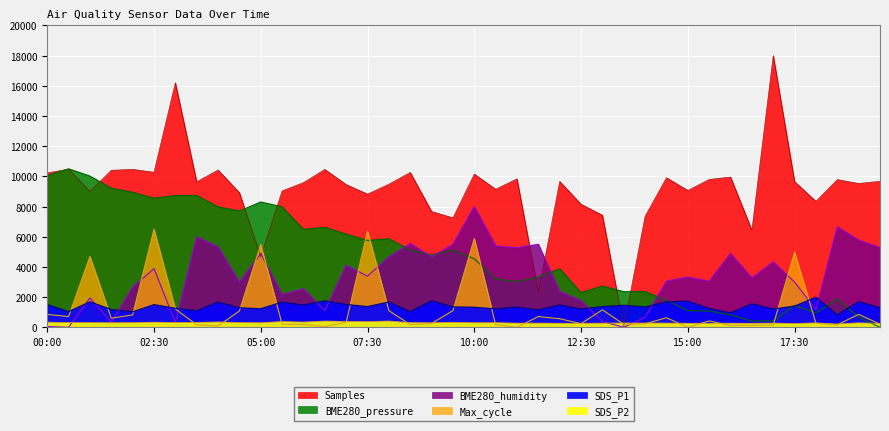

Reading left to right, what are all the values shown in this chart?

SDS_P1: 00:00=1512.0	00:30=1040.4	01:00=1692.0	01:30=1182.6	02:00=1026.0	02:30=1506.6	03:00=1260.0	03:30=1103.4	04:00=1674.0	04:30=1296.0	05:00=1238.4	05:30=1668.6	06:00=1476.0	06:30=1755.0	07:00=1517.4	07:30=1377.0	08:00=1679.4	08:30=1044.0	09:00=1767.6	09:30=1355.4	10:00=1332.0	10:30=1224.0	11:00=1337.4	11:30=1157.4	12:00=1485.0	12:30=1215.0	13:00=1373.4	13:30=1463.4	14:00=1350.0	14:30=1688.4	15:00=1737.0	15:30=1251.0	16:00=968.4	16:30=1560.6	17:00=1211.4	17:30=1407.6	18:00=1998.0	18:30=833.4	19:00=1706.4	19:30=1301.4
SDS_P2: 00:00=344.0	00:30=316.0	01:00=317.6	01:30=306.4	02:00=312.0	02:30=344.0	03:00=320.0	03:30=325.6	04:00=357.6	04:30=317.6	05:00=306.4	05:30=386.4	06:00=352.0	06:30=417.6	07:00=392.0	07:30=380.0	08:00=418.4	08:30=312.0	09:00=306.4	09:30=332.0	10:00=306.4	10:30=312.0	11:00=280.0	11:30=280.0	12:00=270.4	12:30=268.0	13:00=276.0	13:30=288.0	14:00=288.0	14:30=284.0	15:00=268.0	15:30=268.0	16:00=273.6	16:30=269.6	17:00=282.4	17:30=253.6	18:00=297.6	18:30=224.0	19:00=304.0	19:30=253.6
BME280_humidity: 00:00=55.6	00:30=0.0	01:00=1944.4	01:30=333.3	02:00=2666.7	02:30=3888.9	03:00=333.3	03:30=6000.0	04:00=5333.3	04:30=3000.0	05:00=4888.9	05:30=2166.7	06:00=2555.6	06:30=1111.1	07:00=4111.1	07:30=3388.9	08:00=4666.7	08:30=5555.6	09:00=4666.7	09:30=5500.0	10:00=8000.0	10:30=5388.9	11:00=5277.8	11:30=5500.0	12:00=2388.9	12:30=1777.8	13:00=388.9	13:30=0.0	14:00=666.7	14:30=3055.6	15:00=3333.3	15:30=3055.6	16:00=4888.9	16:30=3277.8	17:00=4333.3	17:30=3000.0	18:00=1166.7	18:30=6666.7	19:00=5777.8	19:30=5277.8
Max_cycle: 00:00=860.0	00:30=714.8	01:00=4690.7	01:30=603.1	02:00=826.5	02:30=6500.0	03:00=1217.4	03:30=167.5	04:00=89.3	04:30=1083.3	05:00=5472.5	05:30=212.2	06:00=178.7	06:30=44.7	07:00=335.1	07:30=6366.0	08:00=1105.7	08:30=178.7	09:00=256.9	09:30=1105.7	10:00=5874.6	10:30=178.7	11:00=0.0	11:30=714.8	12:00=569.6	12:30=245.7	13:00=1161.5	13:30=201.0	14:00=234.5	14:30=636.6	15:00=0.0	15:30=424.4	16:00=122.9	16:30=134.0	17:00=156.4	17:30=4981.1	18:00=268.0	18:30=167.5	19:00=860.0	19:30=212.2
Samples: 00:00=10231.3	00:30=10471.3	01:00=9004.3	01:30=10403.2	02:00=10463.8	02:30=10272.3	03:00=16197.9	03:30=9644.1	04:00=10420.5	04:30=8921.8	05:00=4664.6	05:30=9036.1	06:00=9585.2	06:30=10459.2	07:00=9458.9	07:30=8826.1	08:00=9479.7	08:30=10261.3	09:00=7674.1	09:30=7253.5	10:00=10150.0	10:30=9147.4	11:00=9835.6	11:30=2297.1	12:00=9666.6	12:30=8154.6	13:00=7430.1	13:30=0.0	14:00=7361.4	14:30=9911.2	15:00=9067.2	15:30=9795.8	16:00=9953.9	16:30=6439.6	17:00=18000.0	17:30=9653.3	18:00=8346.1	18:30=9785.4	19:00=9528.7	19:30=9672.9
BME280_pressure: 00:00=10042.5	00:30=10500.0	01:00=10018.3	01:30=9215.7	02:00=8943.5	02:30=8554.3	03:00=8732.9	03:30=8732.9	04:00=7978.9	04:30=7703.3	05:00=8303.0	05:30=7978.9	06:00=6487.4	06:30=6628.5	07:00=6169.9	07:30=5753.2	08:00=5870.1	08:30=5112.8	09:00=4792.0	09:30=5112.8	10:00=4540.6	10:30=3211.2	11:00=3024.9	11:30=3324.7	12:00=3875.9	12:30=2295.1	13:00=2728.3	13:30=2363.5	14:00=2363.5	14:30=1788.0	15:00=1102.4	15:30=1078.1	16:00=826.8	16:30=416.7	17:00=437.6	17:30=1447.4	18:00=964.6	18:30=1881.7	19:00=669.1	19:30=0.0